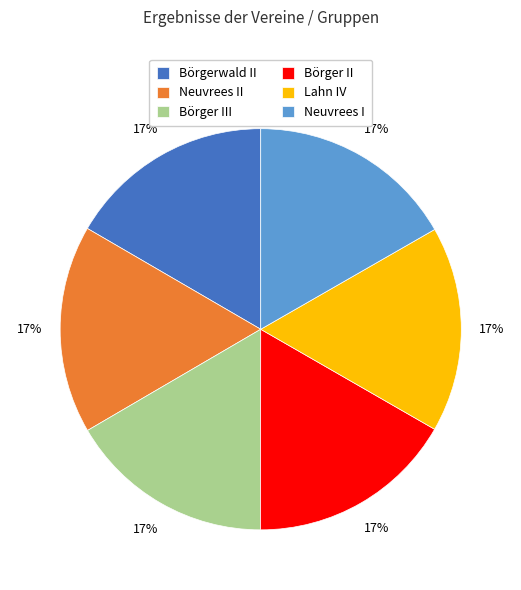

Combined, do Börger III and Börger II account for over 50%?

No